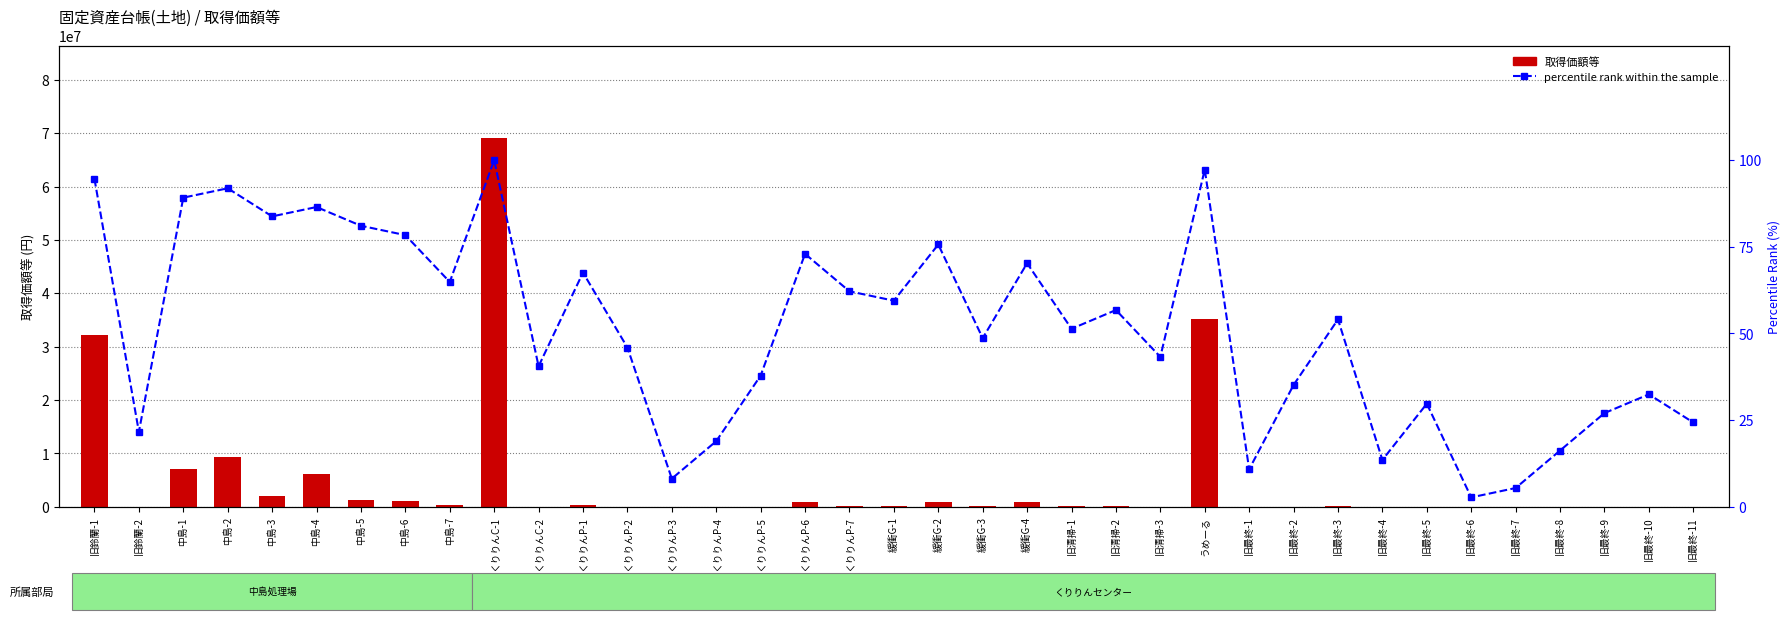

What is the average value of the 取得価額等 series?

4524637.1